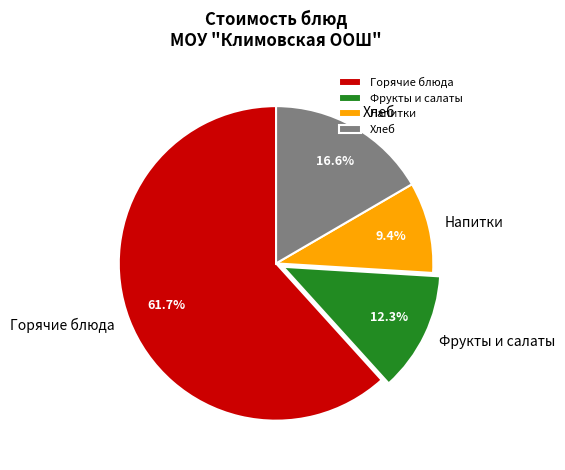

What is the smallest slice in the pie chart?

Напитки